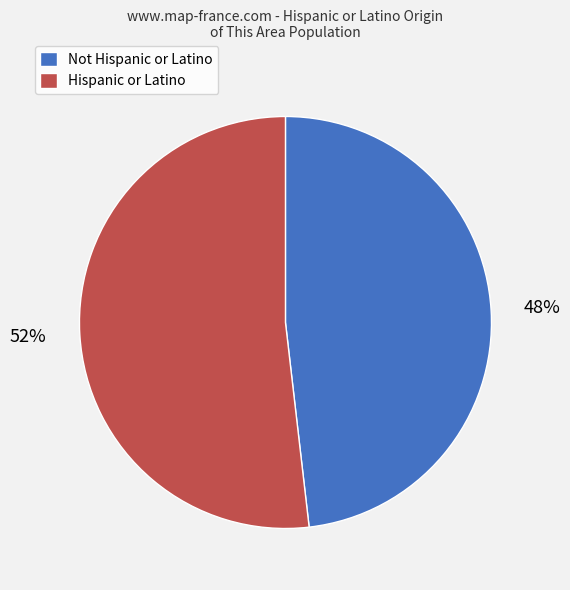

Between Not Hispanic or Latino and Hispanic or Latino, which is larger?

Hispanic or Latino